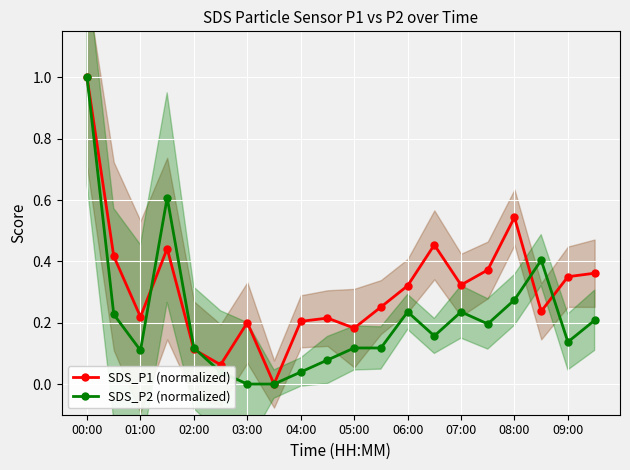

True or false: SDS_P2 (normalized) has a value of 0.2 at 09:00.

False